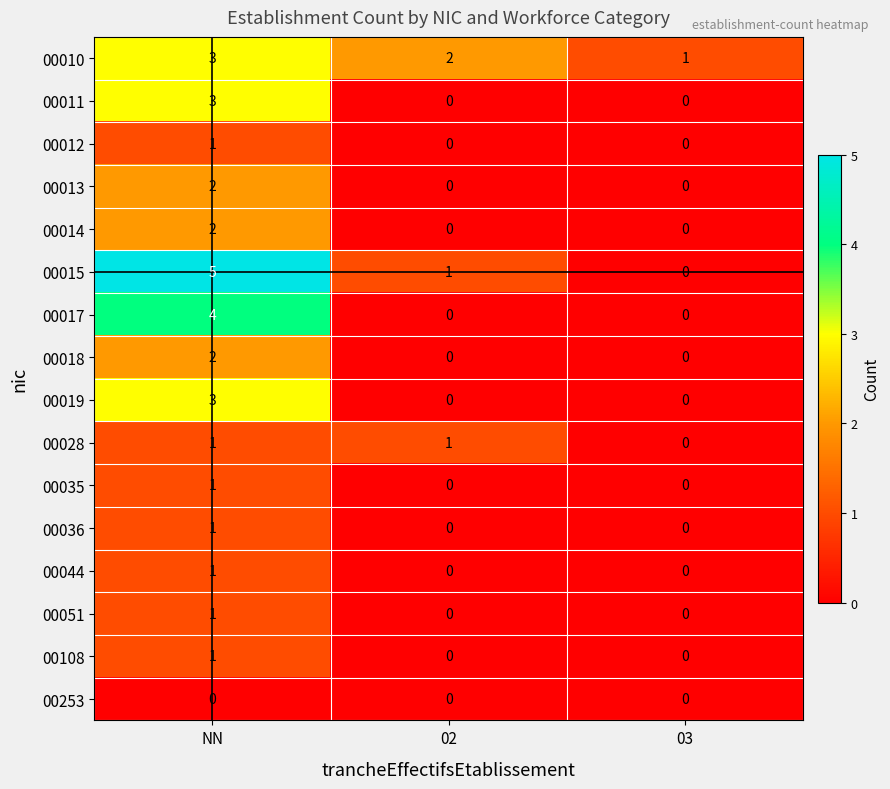

Is the value of 00010 at 03 greater than the value of 00015 at 03?

Yes